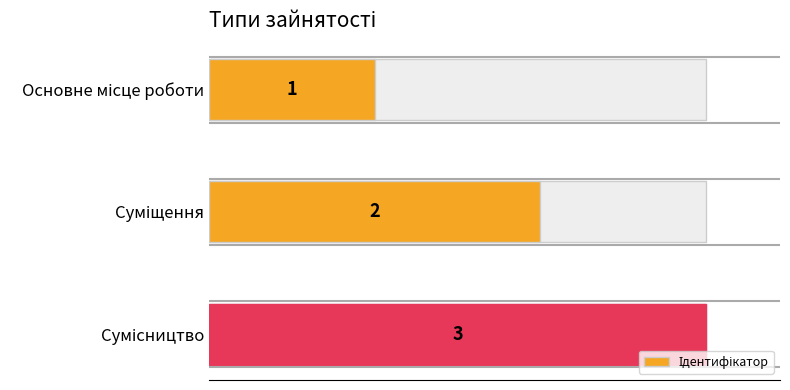

The chart shows a value of 3 at Сумісництво. True or false?

True